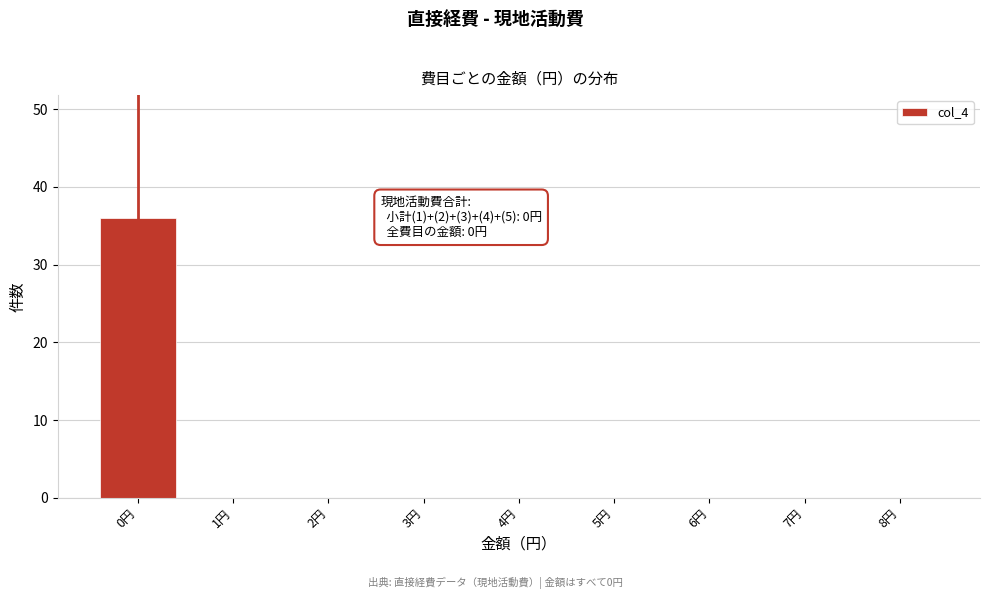

Reading left to right, what are all the values shown in this chart?

0円=36	1円=0	2円=0	3円=0	4円=0	5円=0	6円=0	7円=0	8円=0